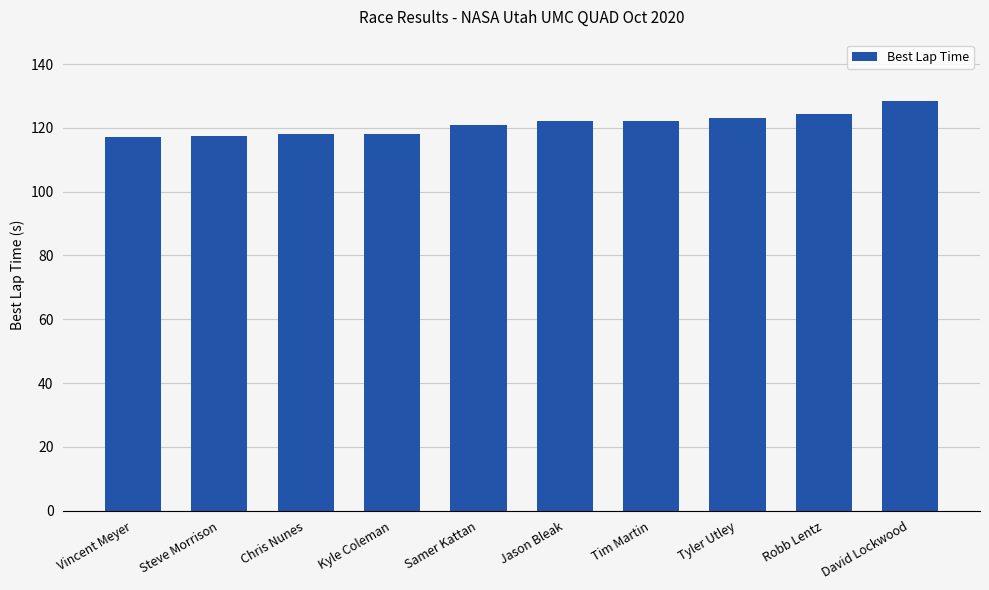

Approximately how many times larger is the value at Tim Martin compared to David Lockwood?

1.0